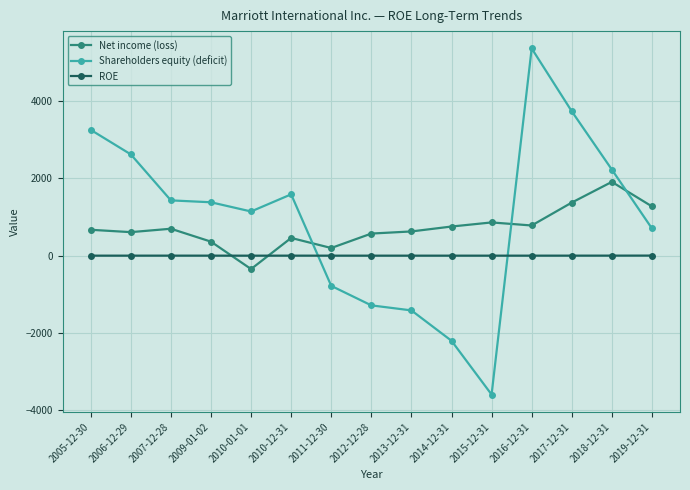

What is the difference between the highest and lowest values at 2013-12-31?

2041.0